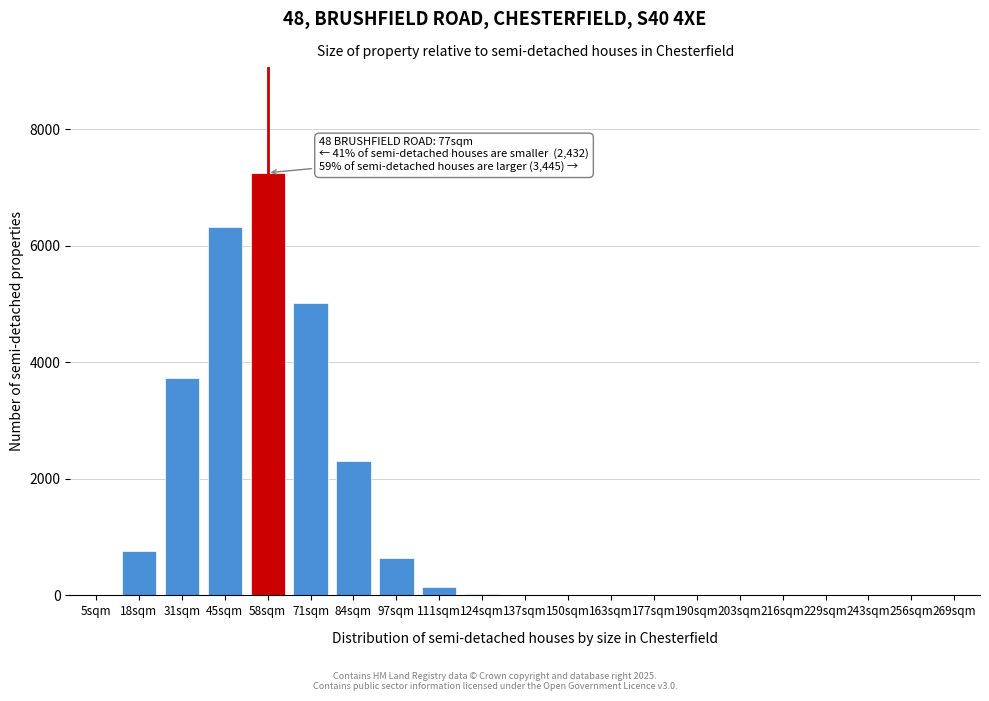

What is the sum of all values?

26224